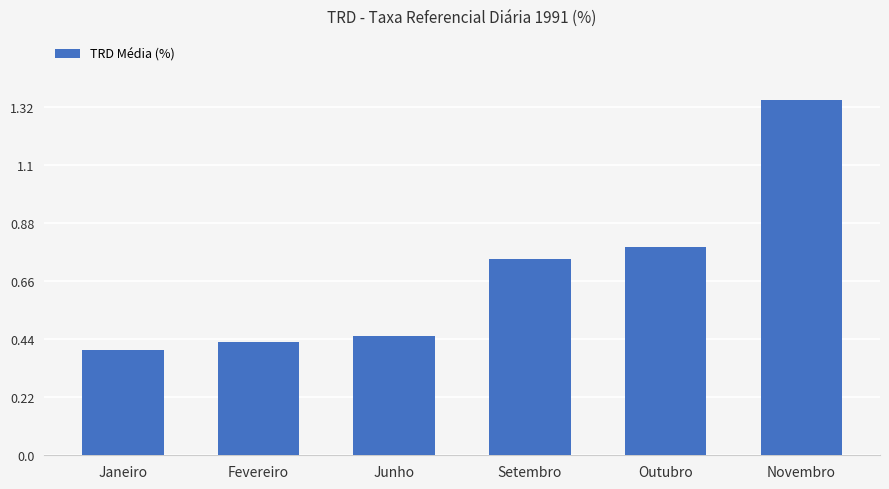

What is the change in value from Junho to Setembro?

+0.3